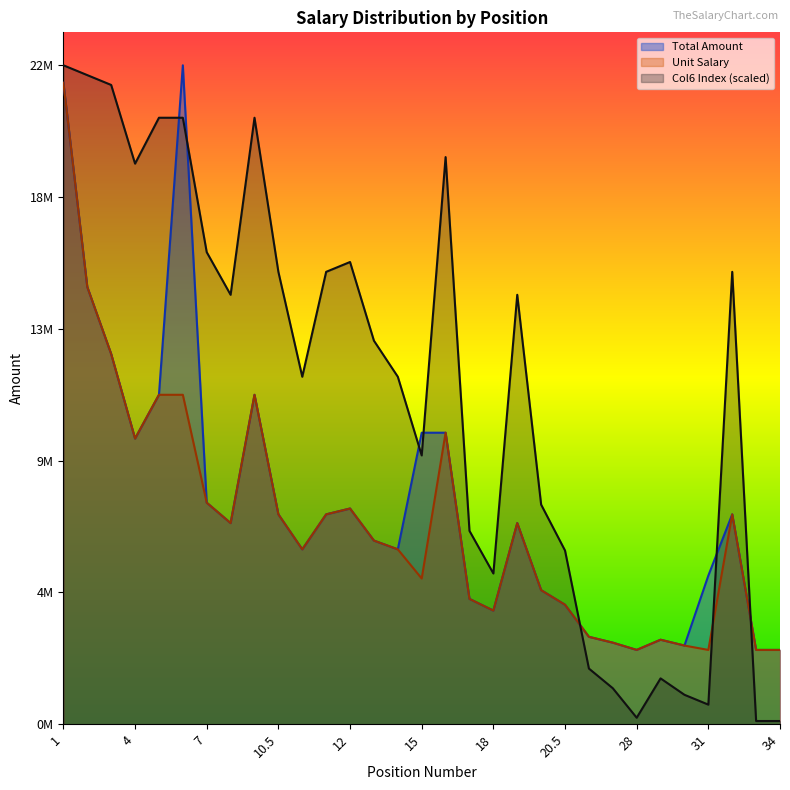

What position from the left is 11?

11